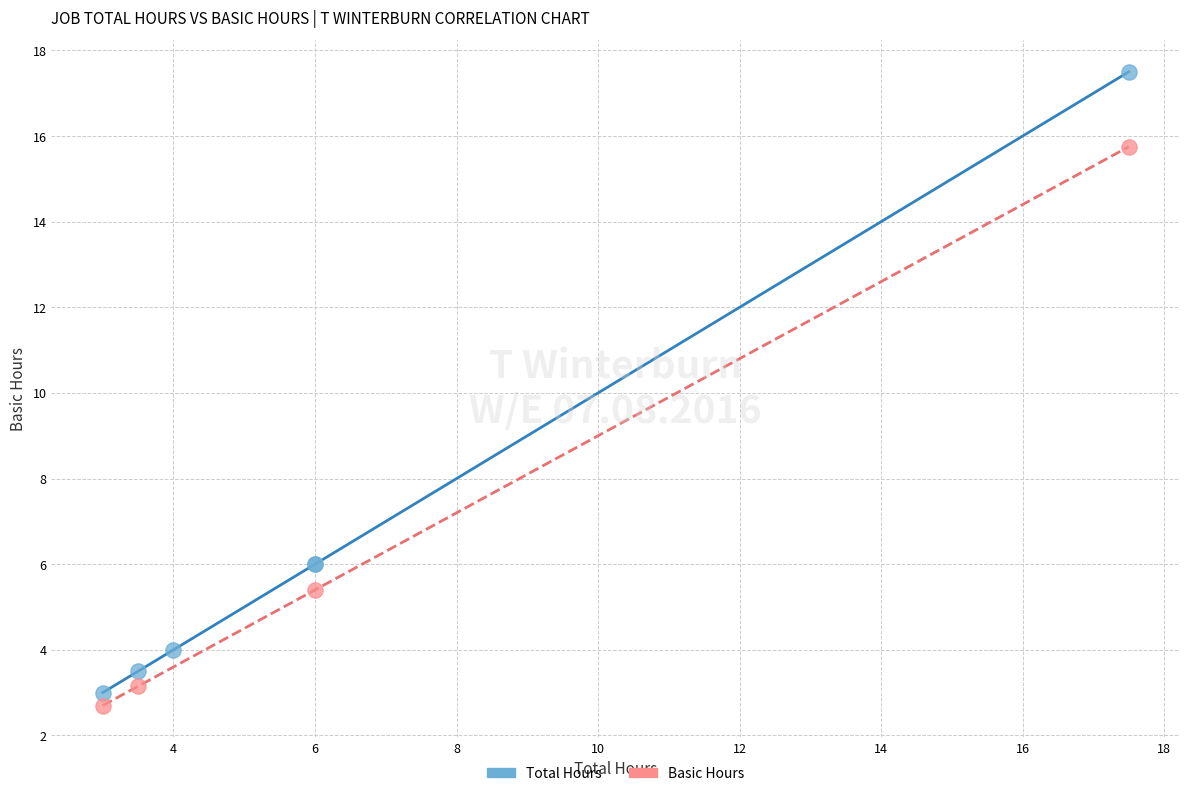

Which series has the largest Y range (max minus min)?

Total Hours